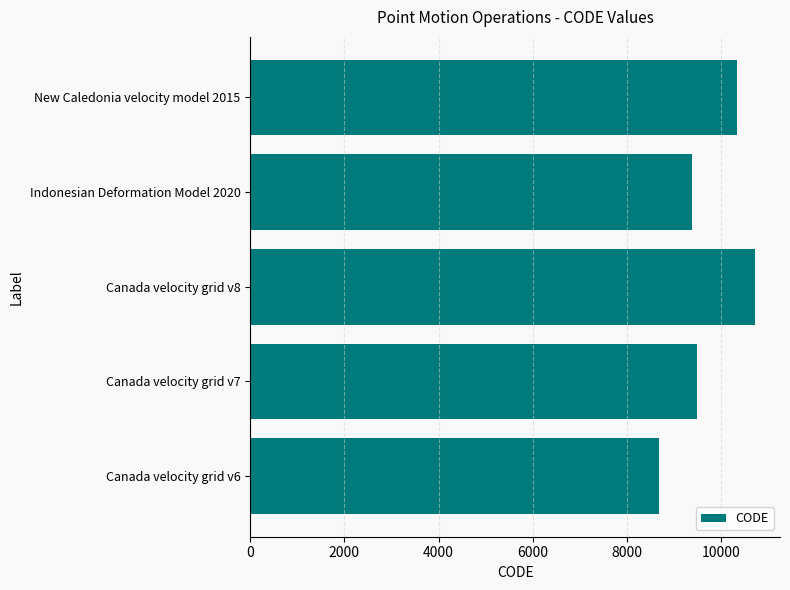

What is the approximate value at Indonesian Deformation Model 2020?

9375